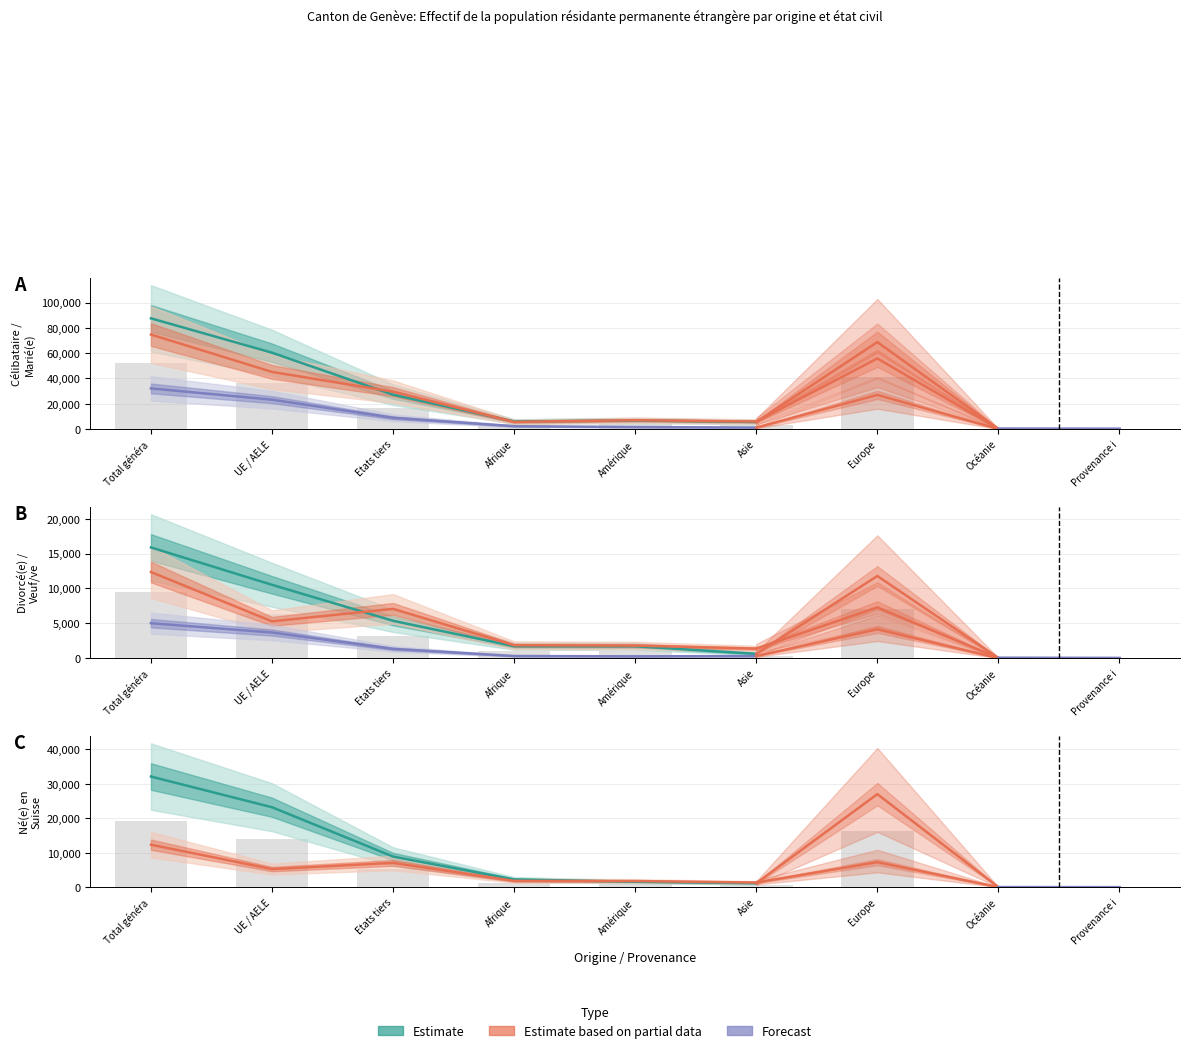

Which category has the lowest value in the Divorcé(e) series?

Asie